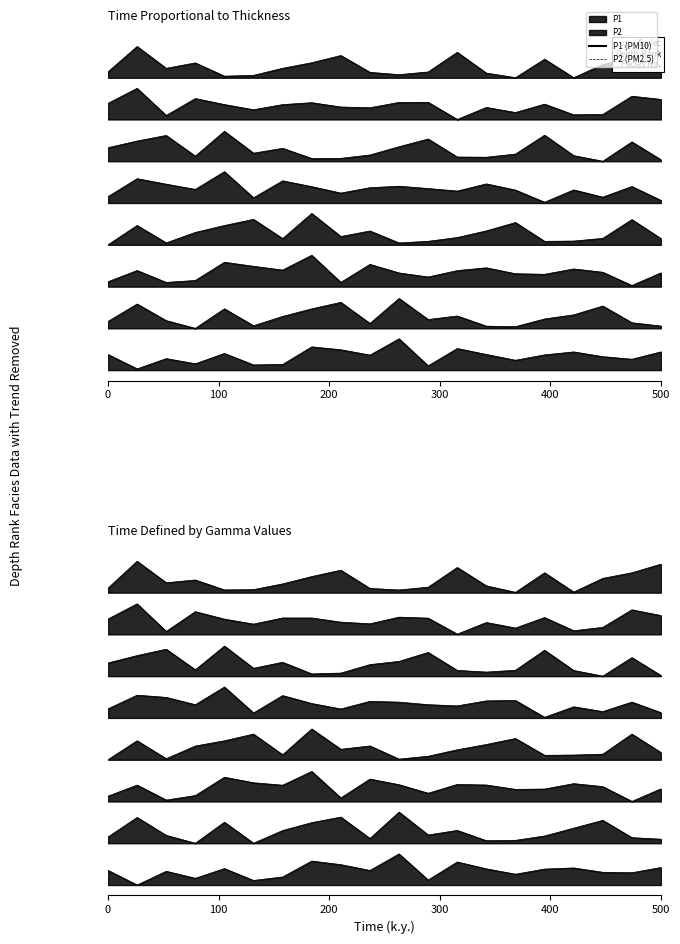

What is the minimum value shown in the chart?

8.4